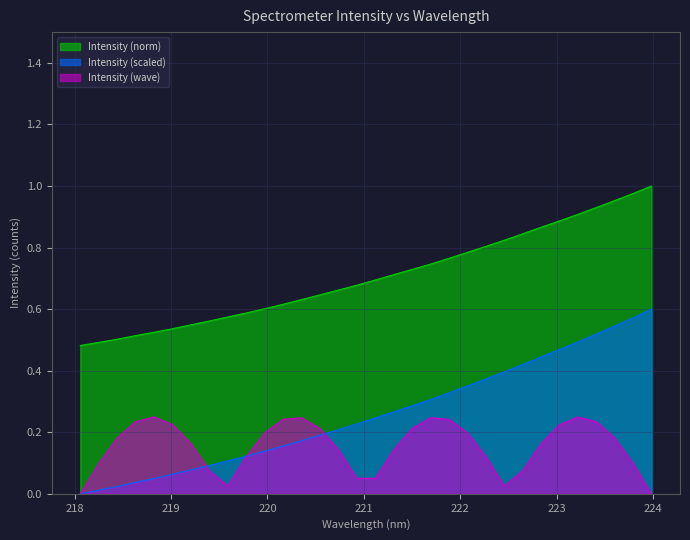

The value at 218.2508 is 0.9. True or false?

False